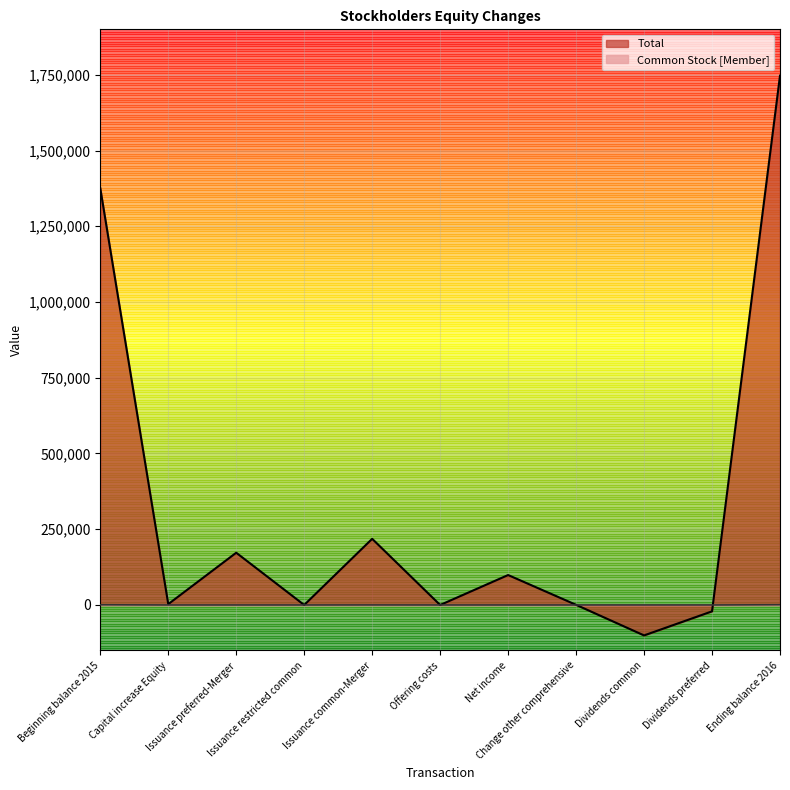

Is it true that Total equals -40962 at Dividends common?

False